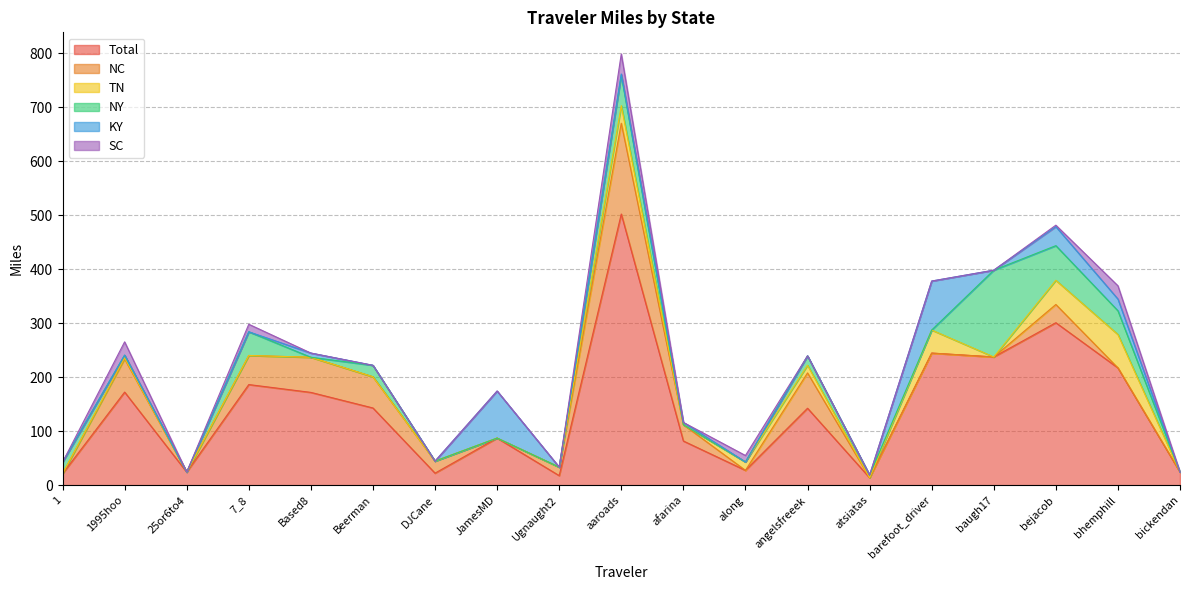

What is the approximate value of Total at DJCane?

22.3